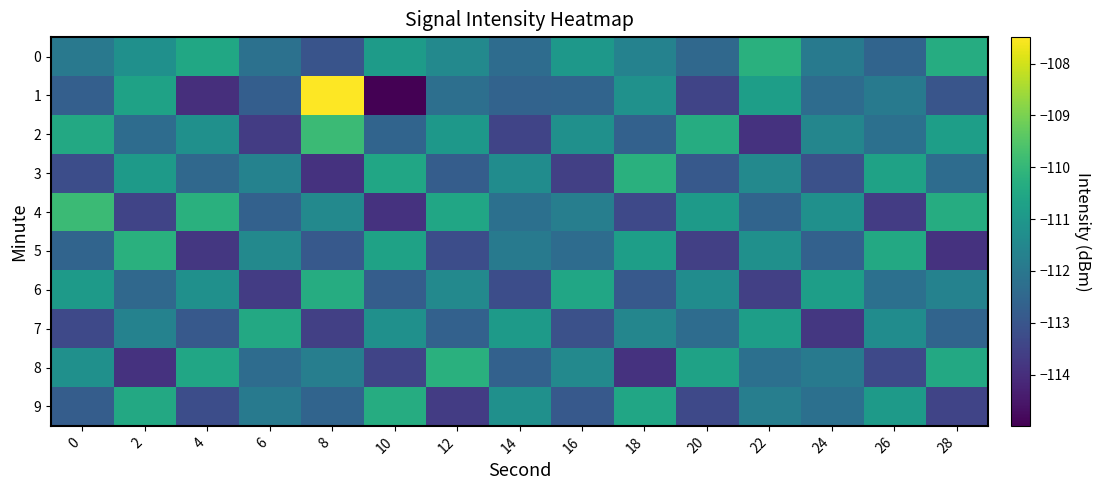

Rank the series by their maximum value, from lowest to highest.

7, 6, 9, 0, 3, 5, 8, 2, 4, 1